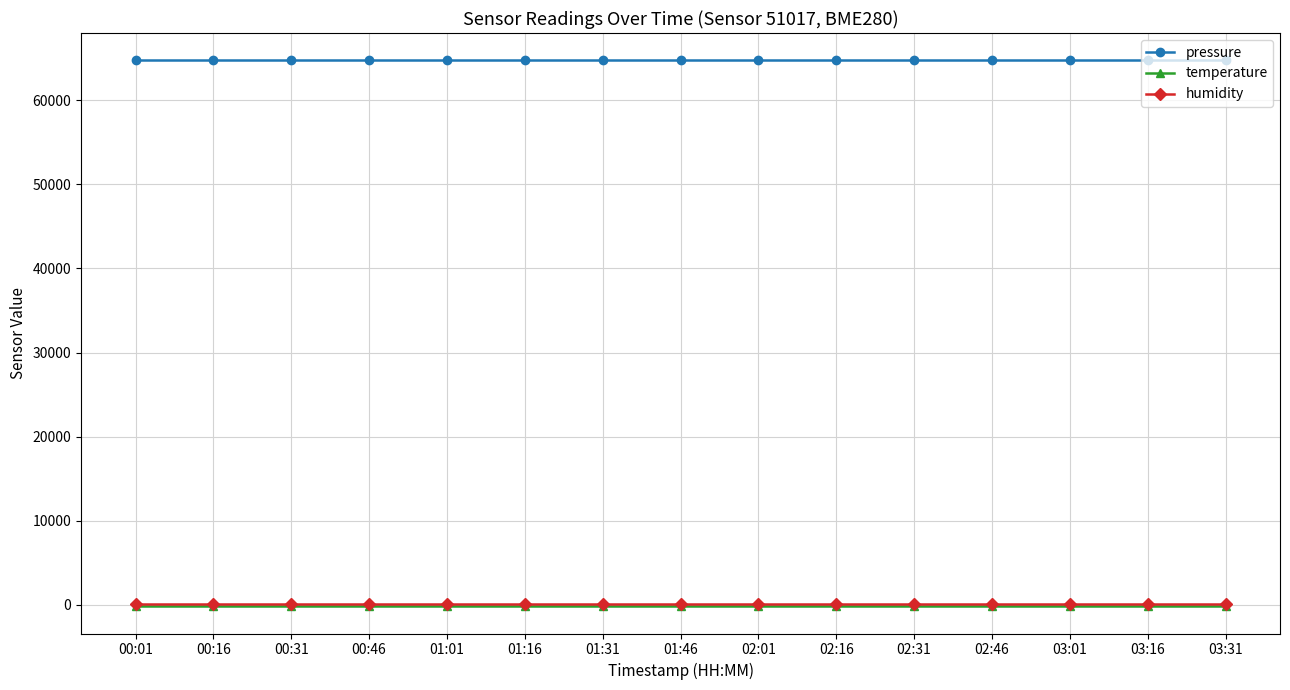

What is the total value across all series at 02:46?

64699.3